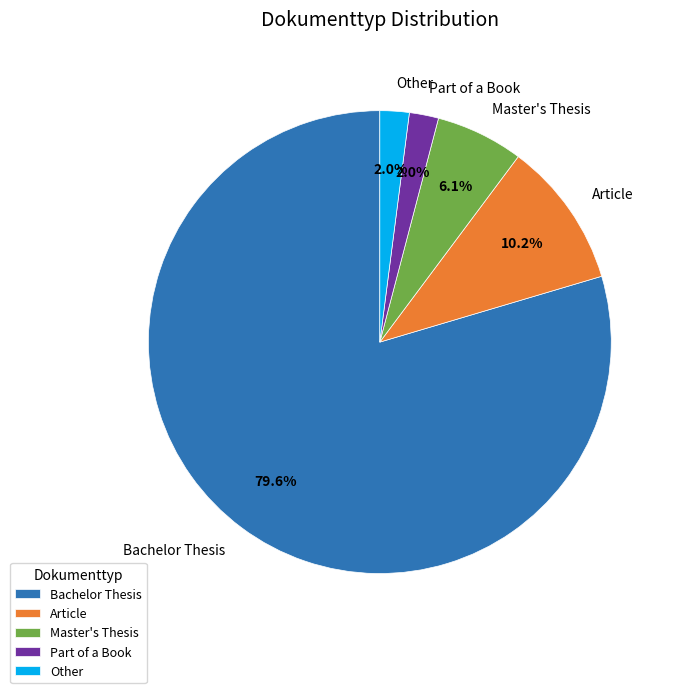

Which category has the biggest portion of the pie?

Bachelor Thesis